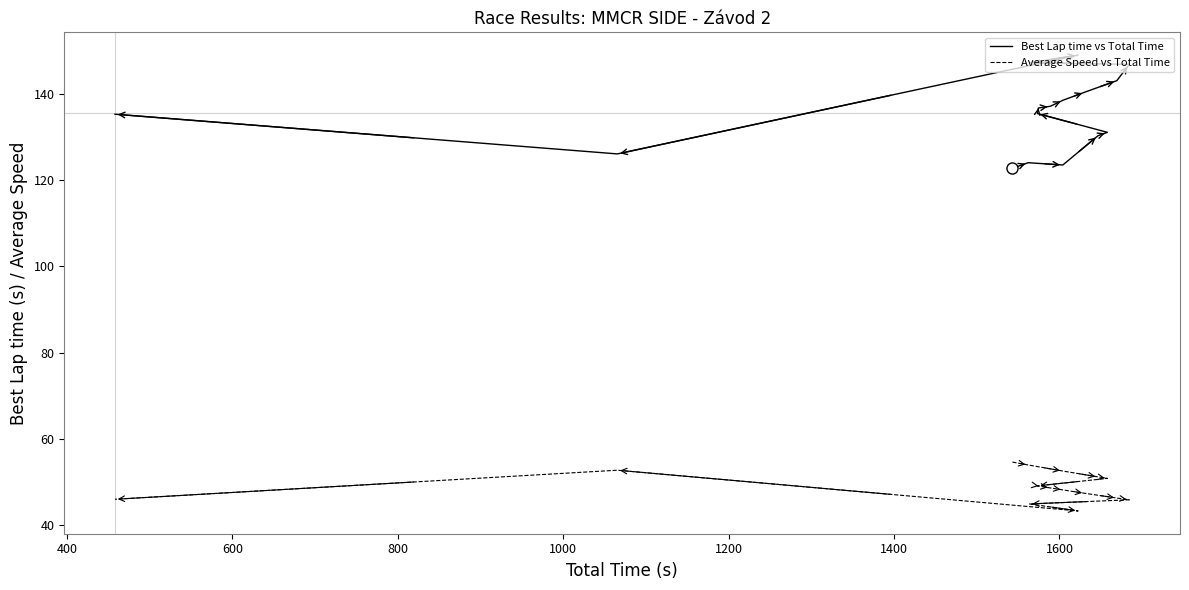

What are all the series names shown in the legend?

Best Lap time vs Total Time, Average Speed vs Total Time